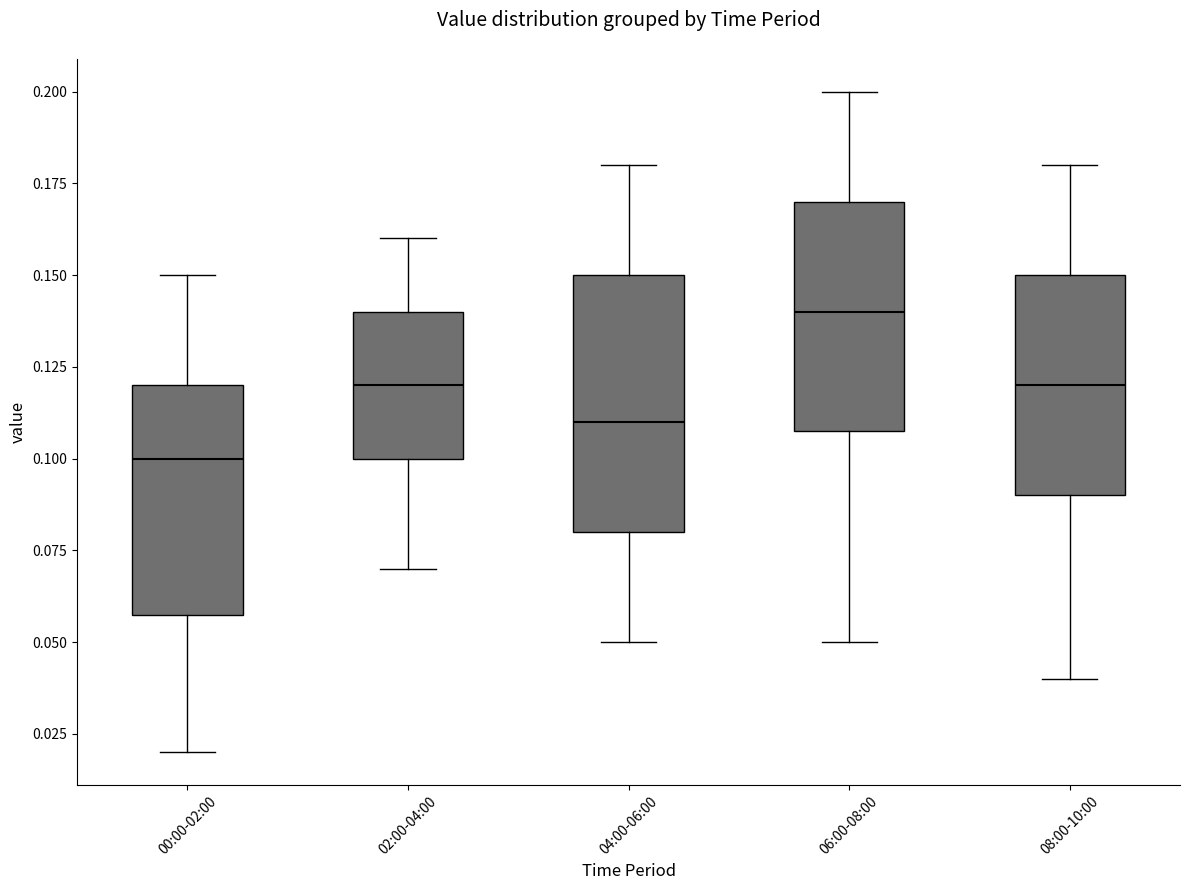

Comparing the boxes themselves (not the whiskers), which one is the tallest?

04:00-06:00